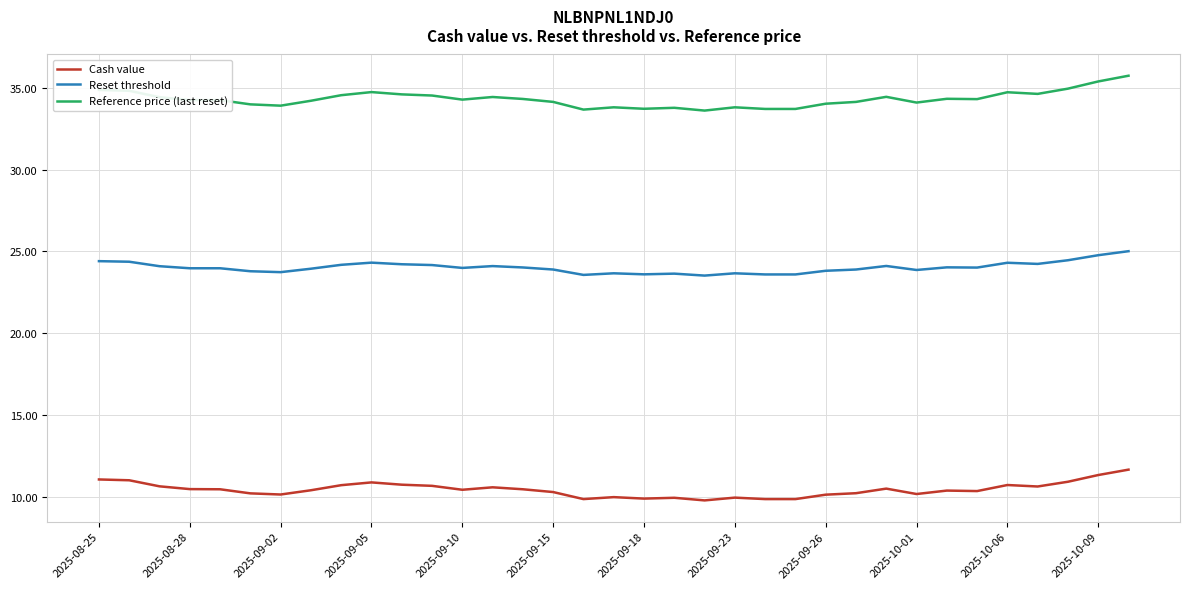

What is the minimum value for Reference price (last reset)?

33.6